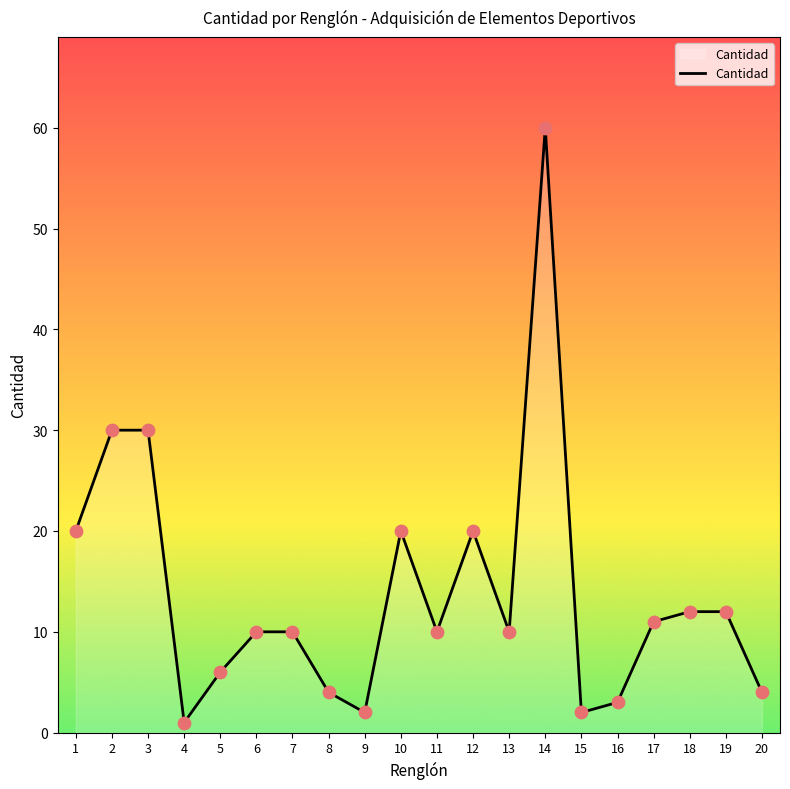

What is the ratio of the value at 14 to the value at 3?

2.0